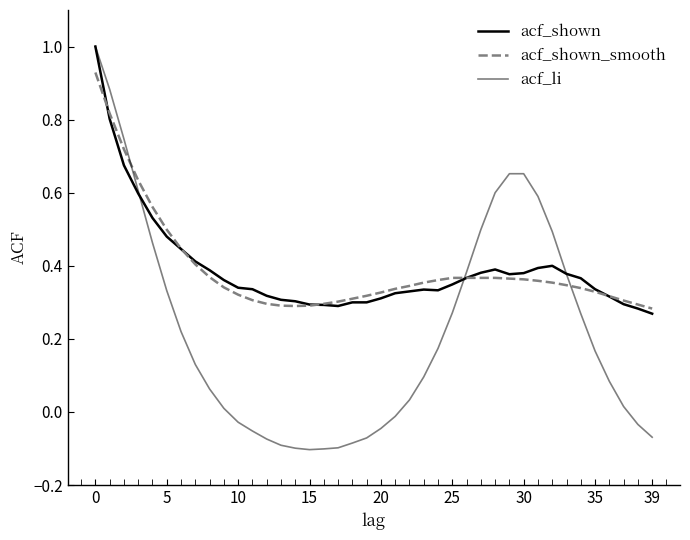

Does the chart display data point markers on the line(s)?

No